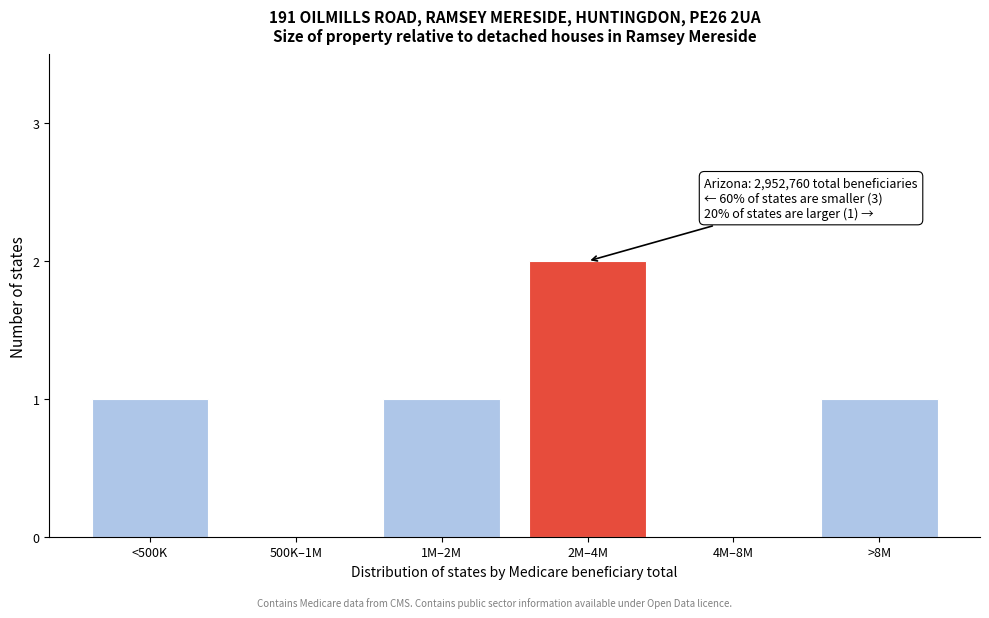

Reading right to left, transcribe all the data shown in this chart.

>8M=1	4M–8M=0	2M–4M=2	1M–2M=1	500K–1M=0	<500K=1